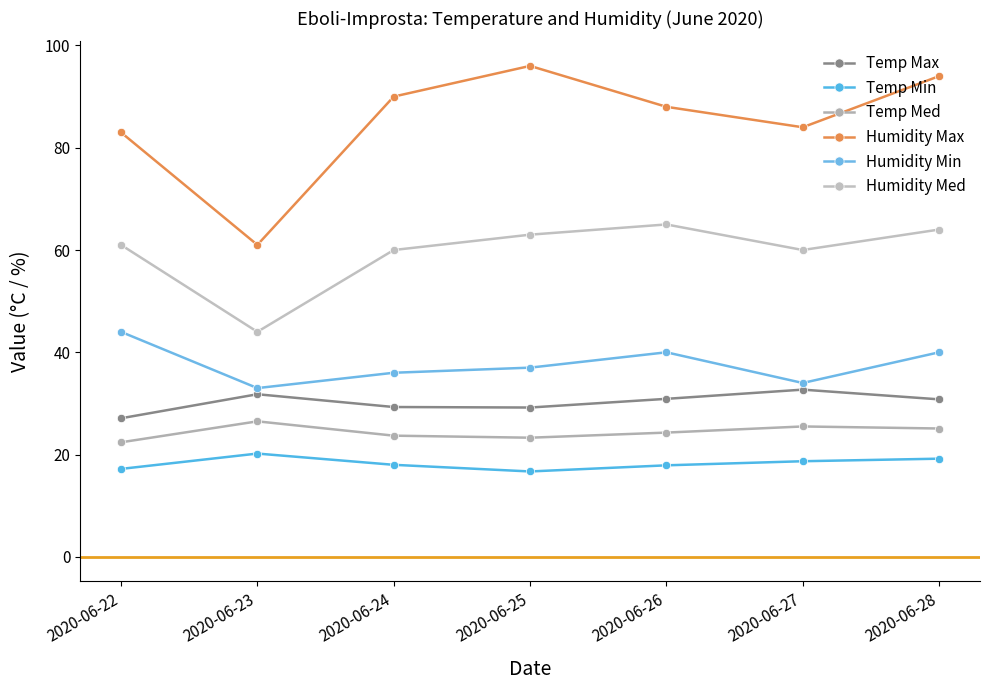

The Humidity Med series shows 63.0 at 2020-06-25. True or false?

True